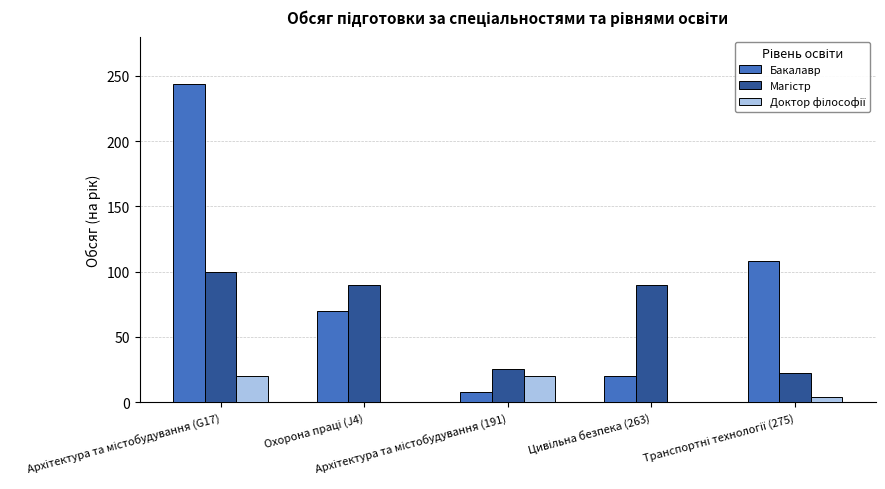

What is the maximum value shown in the chart?

244